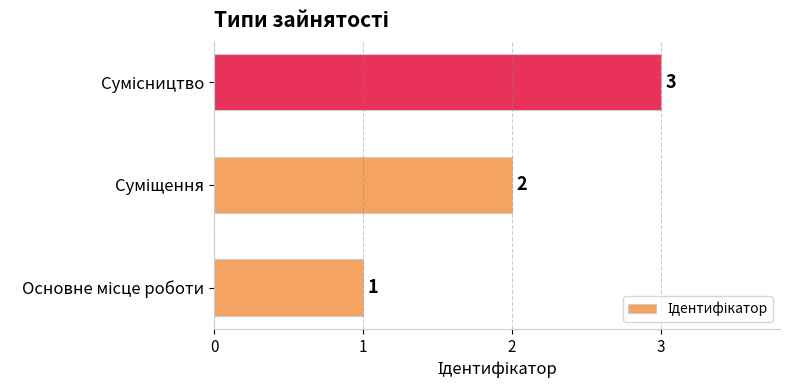

How many data points are less than 2?

1